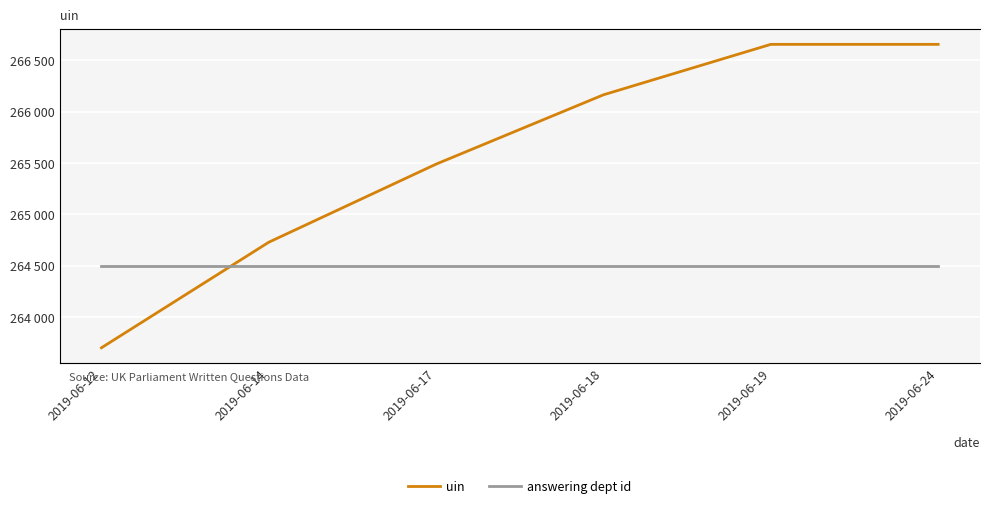

Reading left to right, transcribe all the data shown in this chart.

uin: 2019-06-12=263703.5	2019-06-14=264730.0	2019-06-17=265489.5	2019-06-18=266163.5	2019-06-19=266654.0	2019-06-24=266654.0
answering dept id: 2019-06-12=29.0	2019-06-14=29.0	2019-06-17=29.0	2019-06-18=29.0	2019-06-19=29.0	2019-06-24=29.0